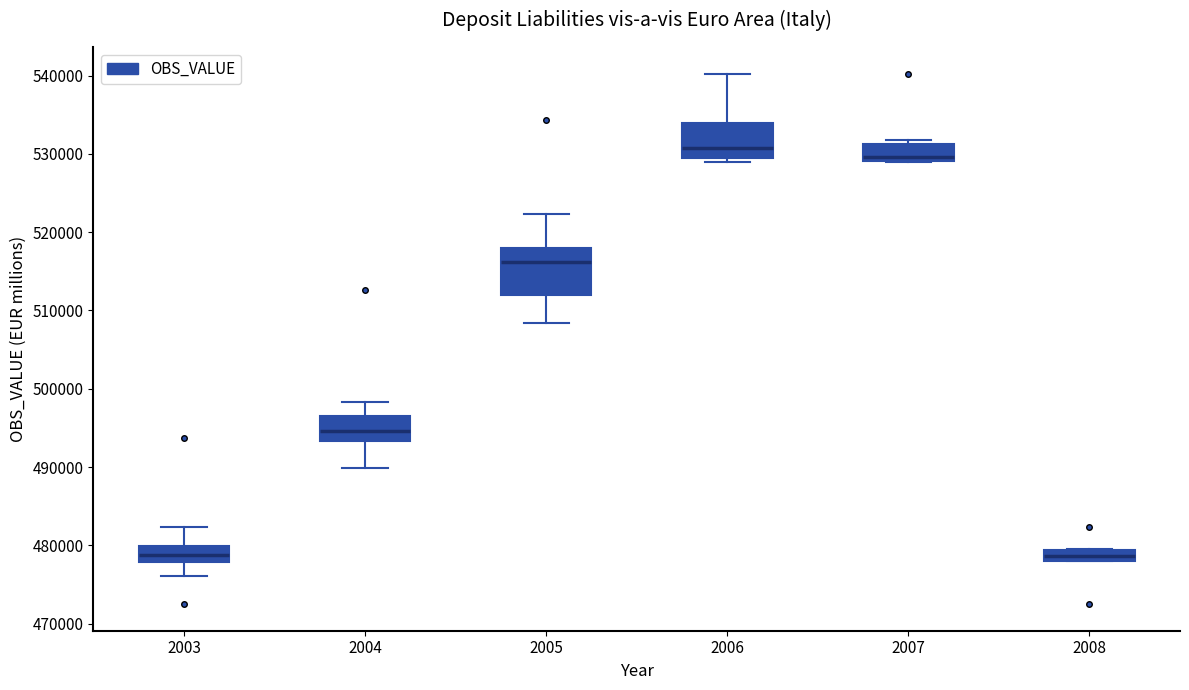

Which box's median line is the highest?

2006